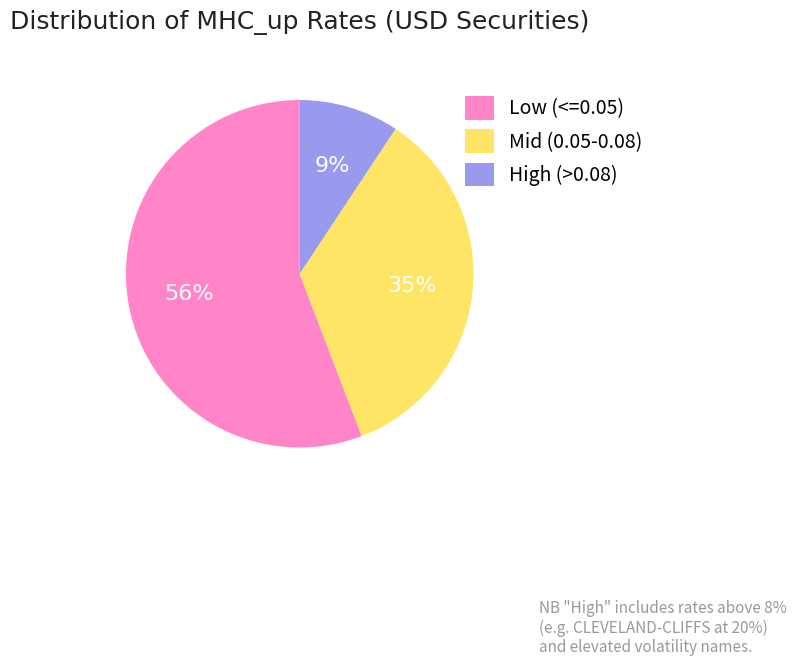

To the nearest percent, what is the difference between the largest and smallest slice percentages?

47%